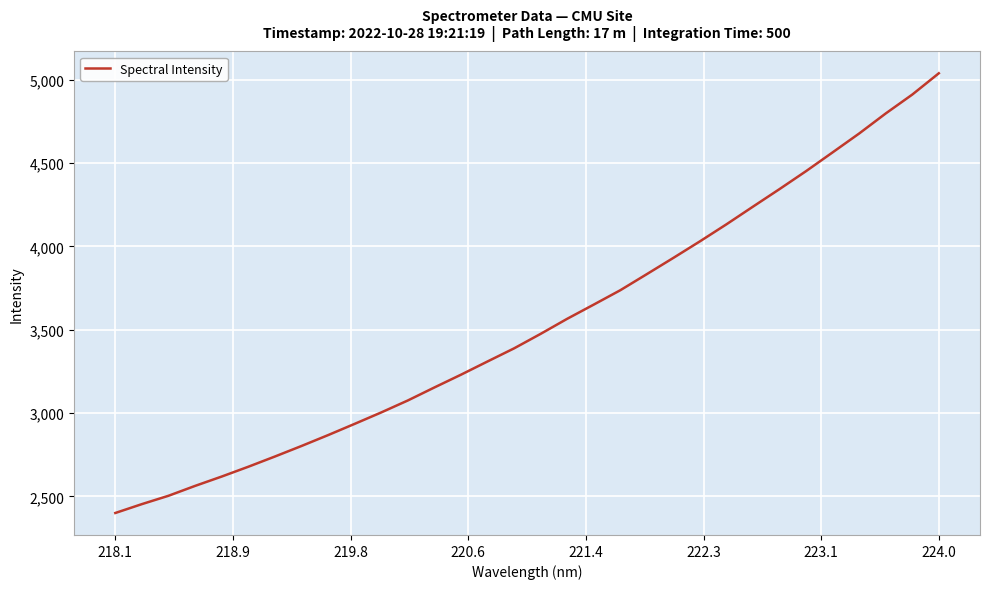

True or false: there are more than 1 points higher than both neighbors.

False